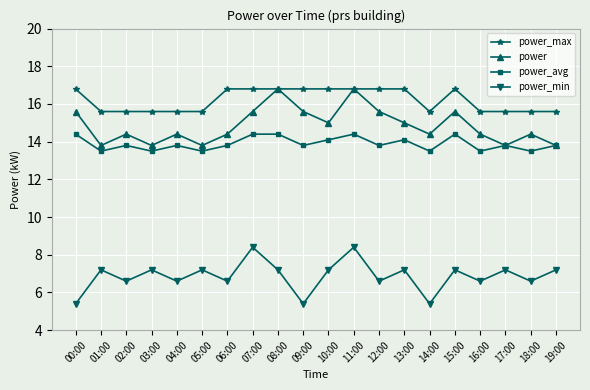

Is the value of power at 08:00 greater than the value of power_min at 15:00?

Yes